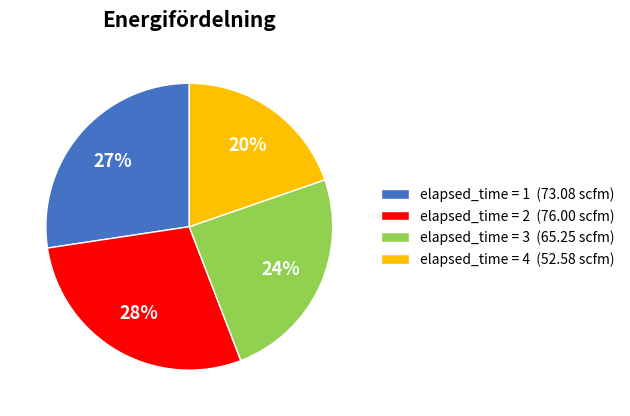

To the nearest percent, what is the difference between the elapsed_time = 2 (76.00 scfm) and elapsed_time = 3 (65.25 scfm) slice percentages?

4%